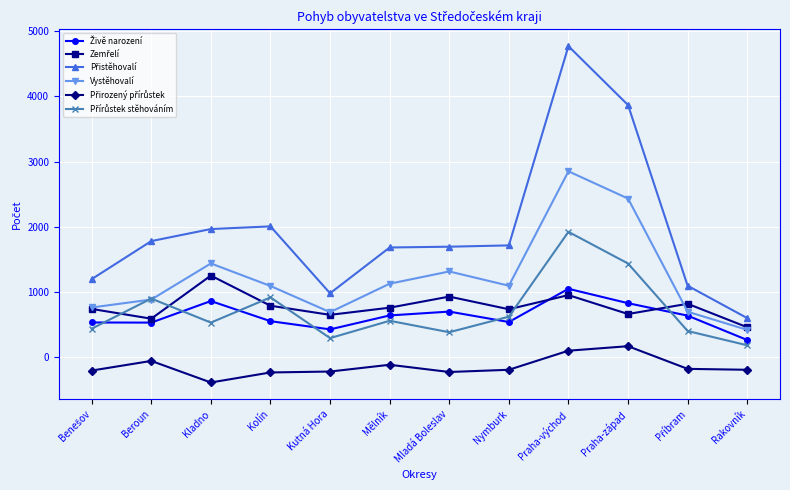

What is the sum of the Vystěhovalí values at Nymburk and Praha-východ?

3944